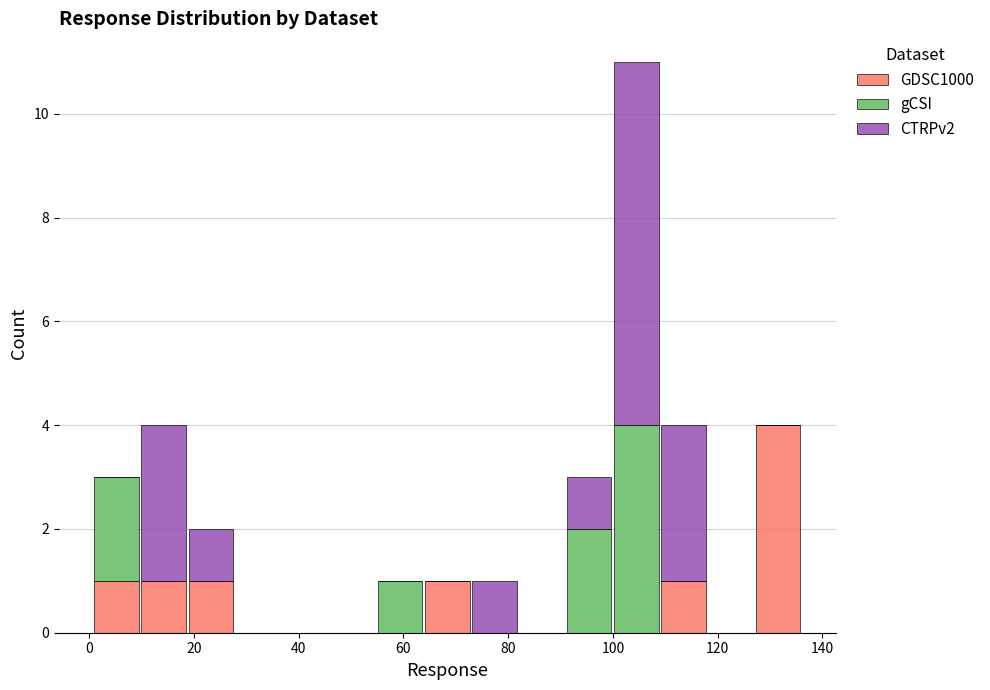

Reading left to right, list every stacked bar in this chart as the range it spans on the x-axis followed by its total height. Neither the bar edges nor the heights are printed on the chart, so give them approximately, as read against the axes.

0 to 10: 3
10 to 18: 4
18 to 28: 2
28 to 36: 0
36 to 46: 0
46 to 54: 0
54 to 64: 1
64 to 72: 1
72 to 82: 1
82 to 90: 0
90 to 100: 3
100 to 108: 11
108 to 118: 4
118 to 128: 0
128 to 136: 4